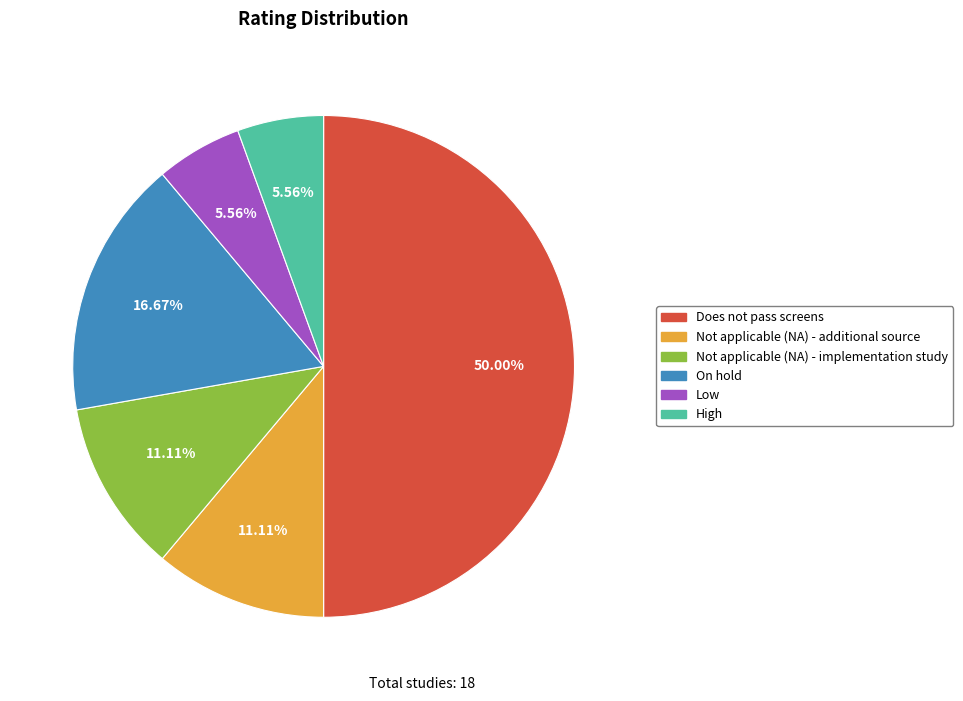

What is the largest slice in the pie chart?

Does not pass screens